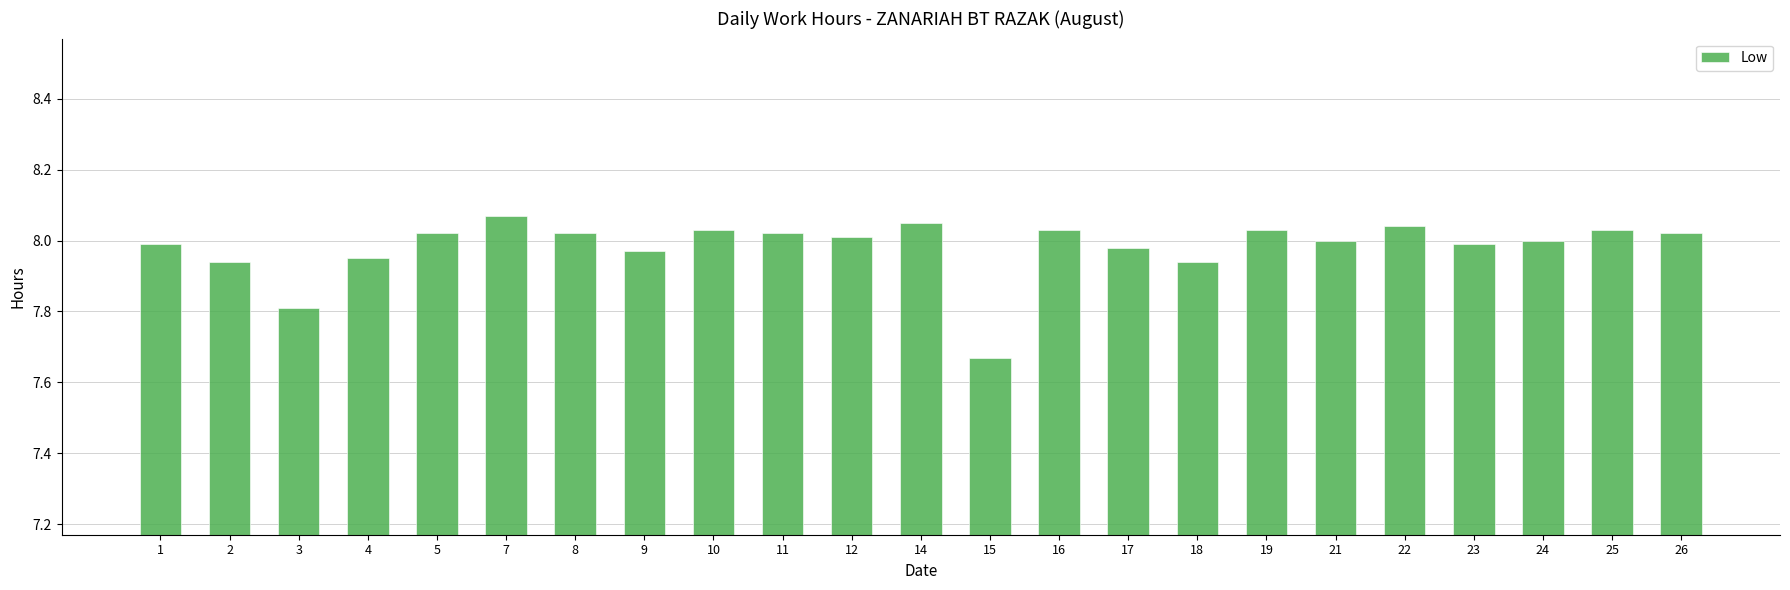

True or false: the data shows 8.0 at 5.

True